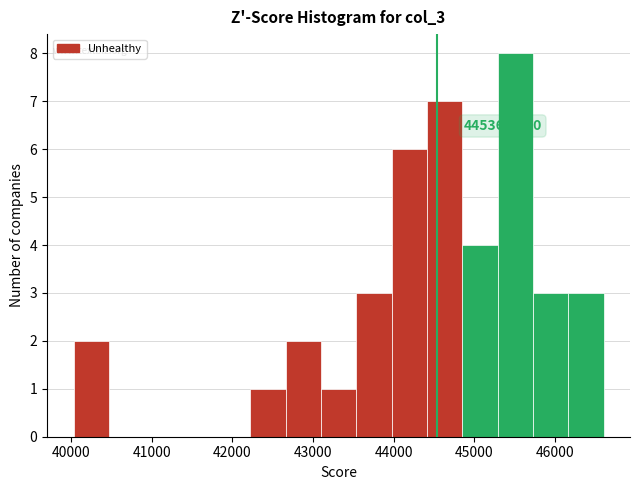

Over which range of the x-axis is the bar tallest?

45300 to 45700